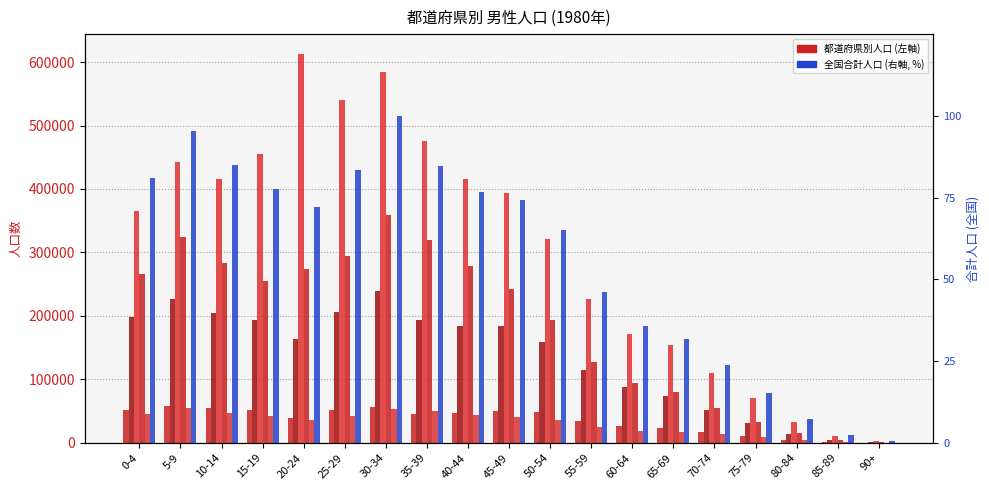

Read the col_15 (神奈川県) value at 0-4.

265756.0